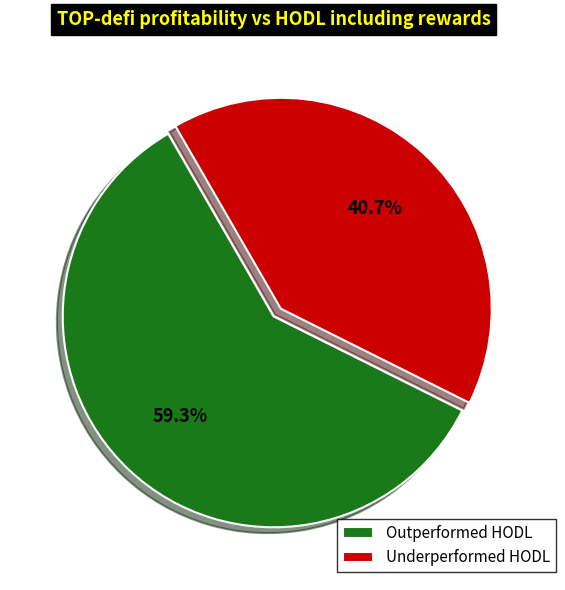

Which has a higher value, Outperformed HODL or Underperformed HODL?

Outperformed HODL